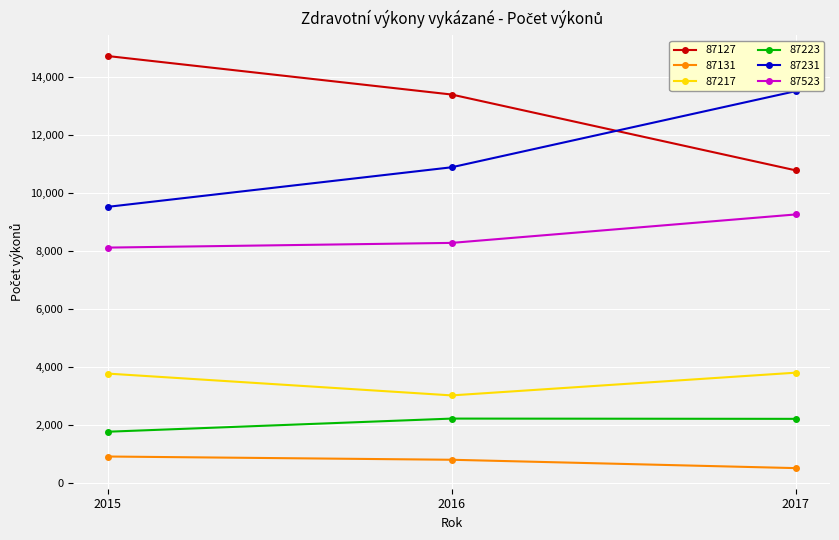

What is the value of the 87127 point at the 1st from the left?

14718